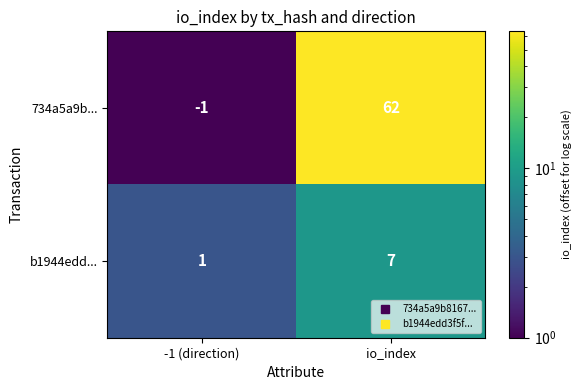

What is the average value of the b1944edd... series?

4